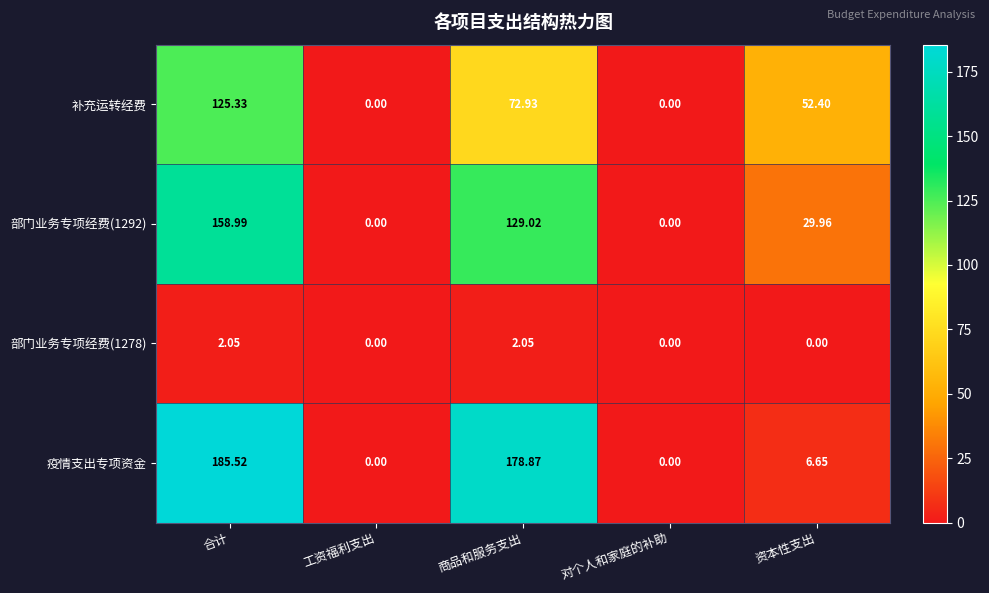

Where does the 补充运转经费 series first go above 52?

合计